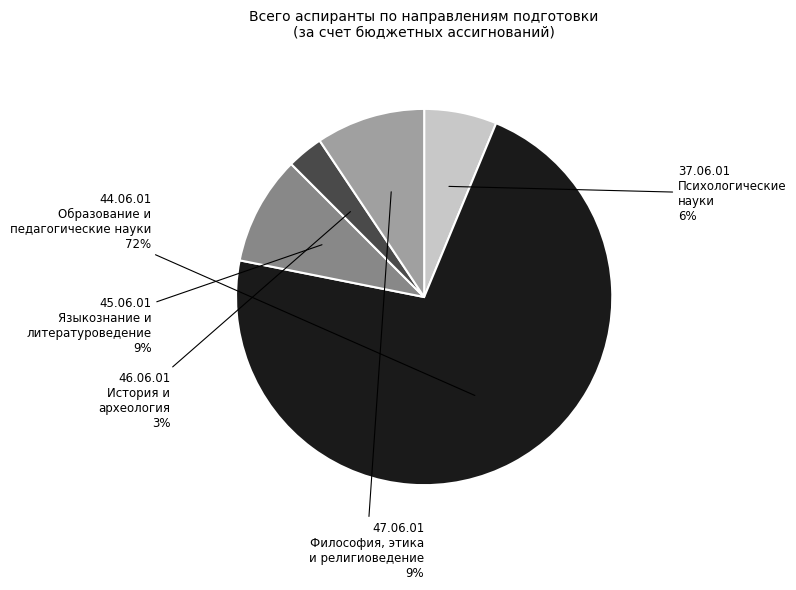

To the nearest percent, what portion does 45.06.01 Языкознание и литературоведение represent?

9%